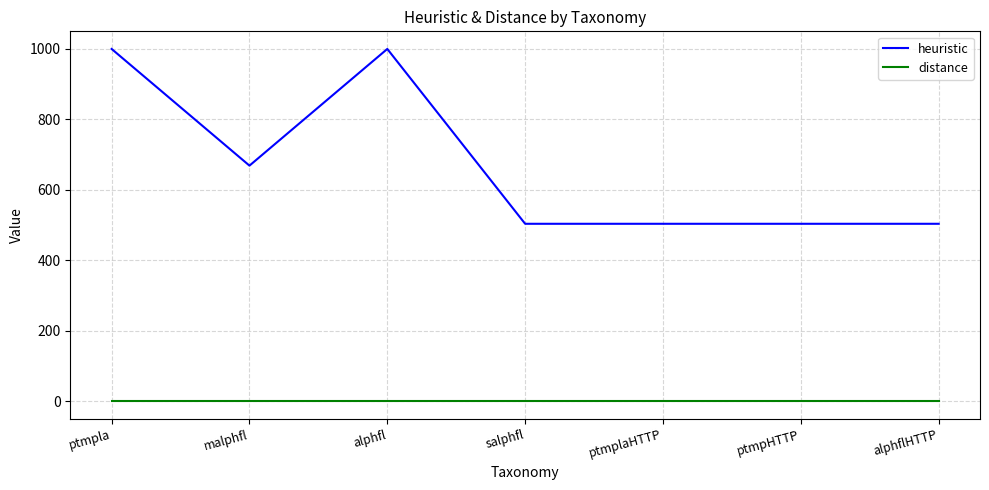

True or false: distance and heuristic intersect in this chart.

False